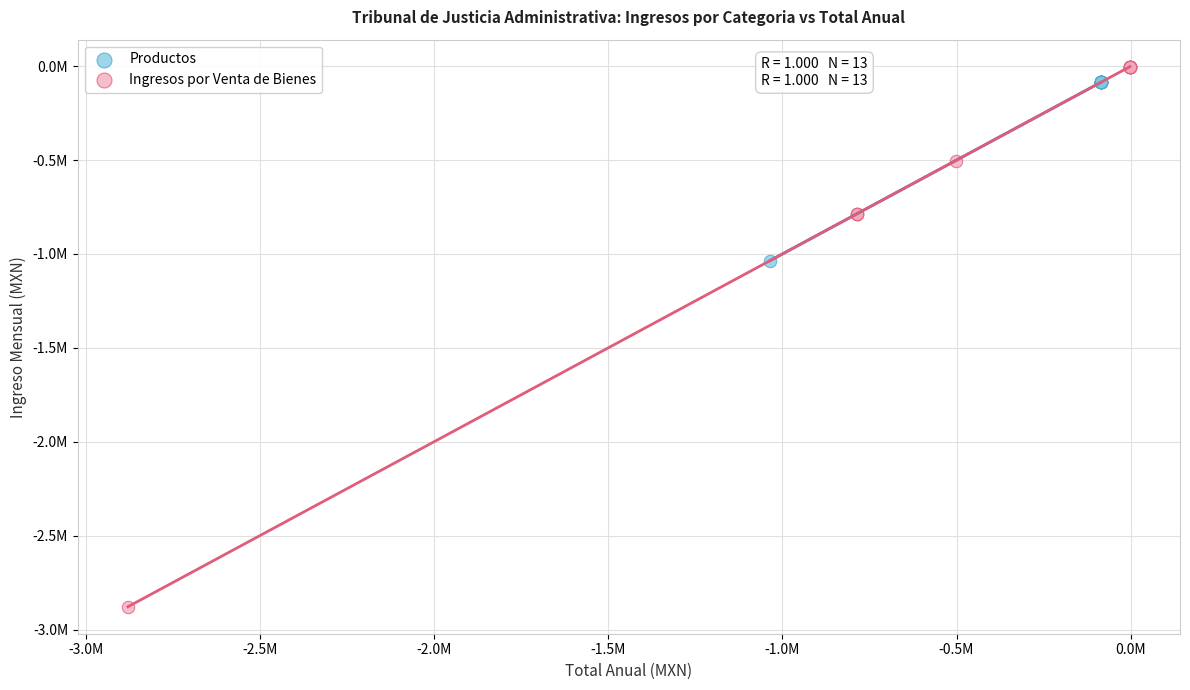

Which series contains the highest Y value?

Ingresos por Venta de Bienes